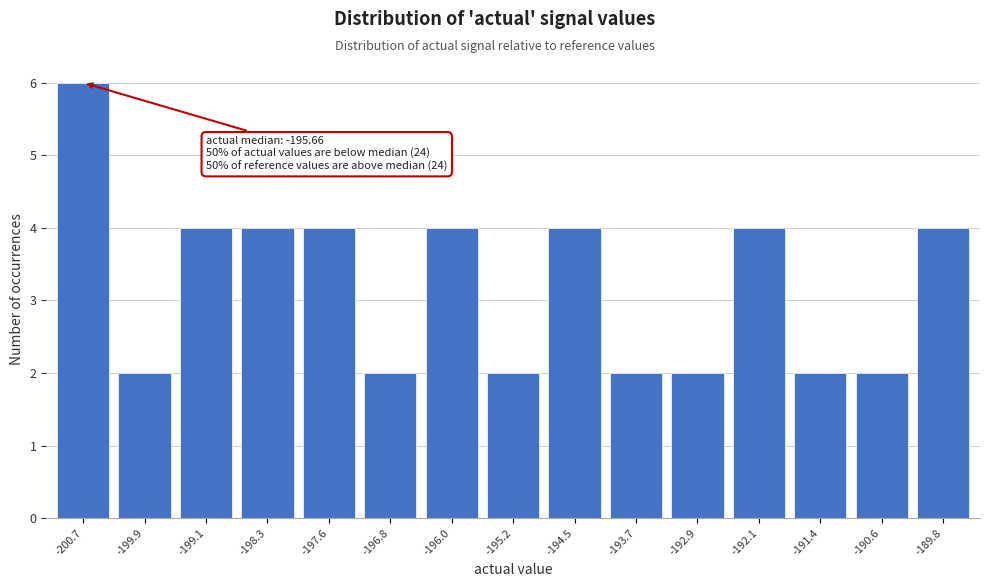

Reading right to left, what are all the values shown in this chart?

4	2	2	4	2	2	4	2	4	2	4	4	4	2	6